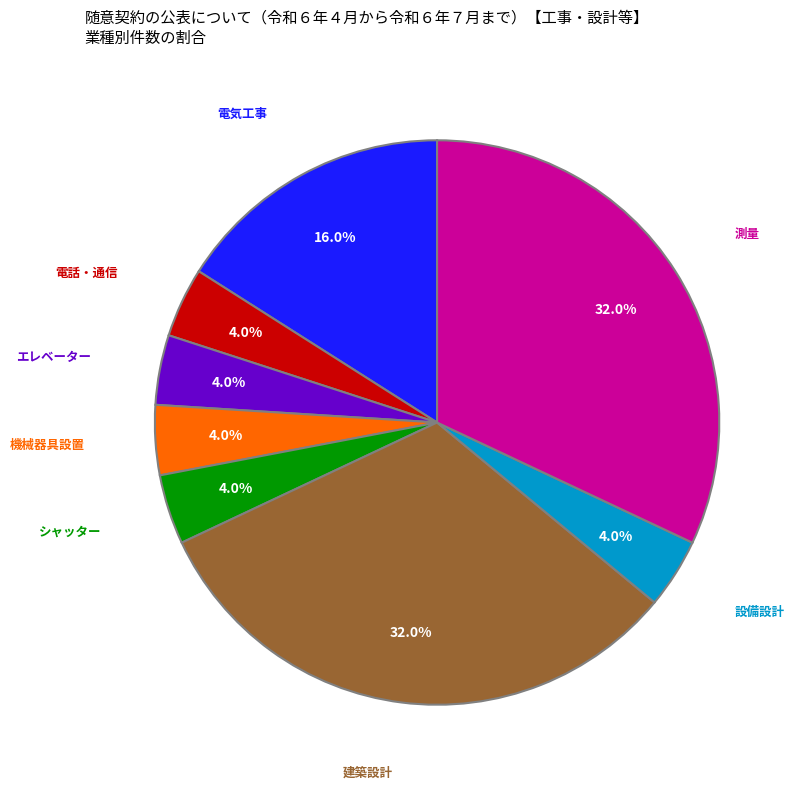

To the nearest percent, what is the combined percentage of 建築設計 and 設備設計?

36%